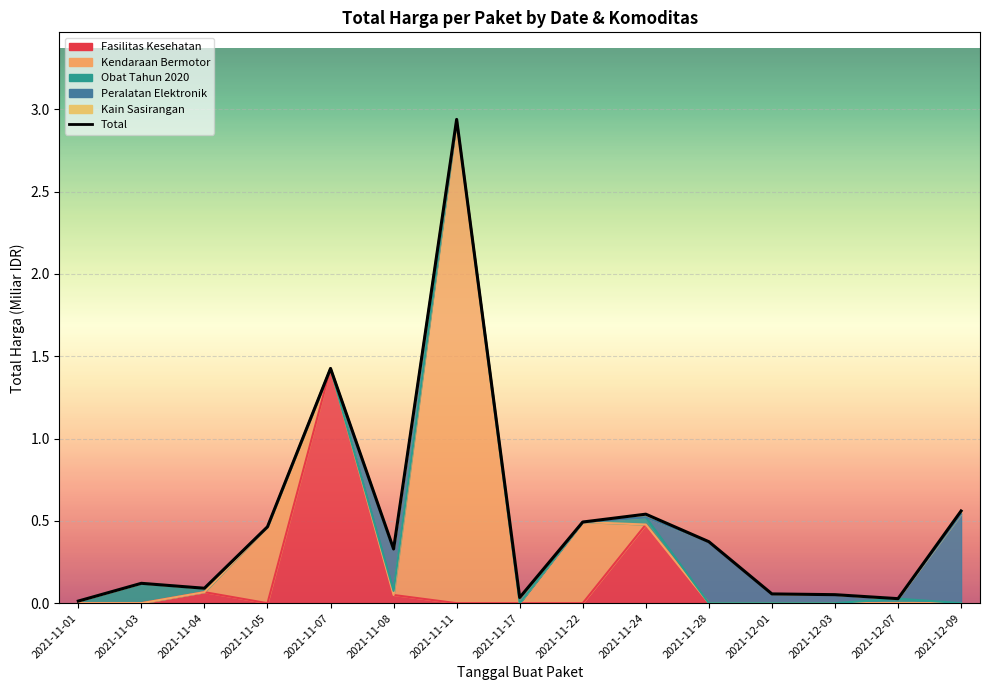

What position from the right is 2021-11-01?

15